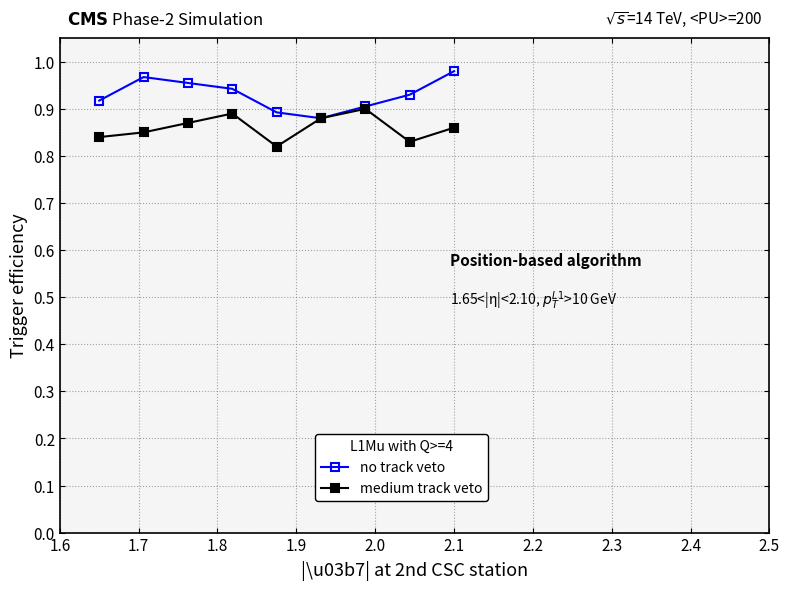

How many no track veto values are between 0 and 1?

9